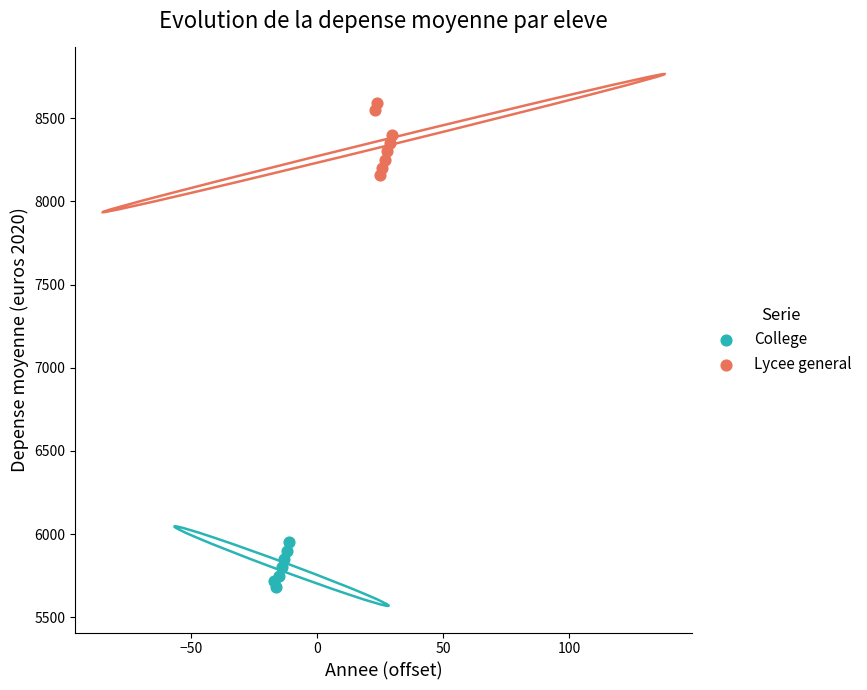

Which series reaches the maximum Y coordinate?

Lycee general